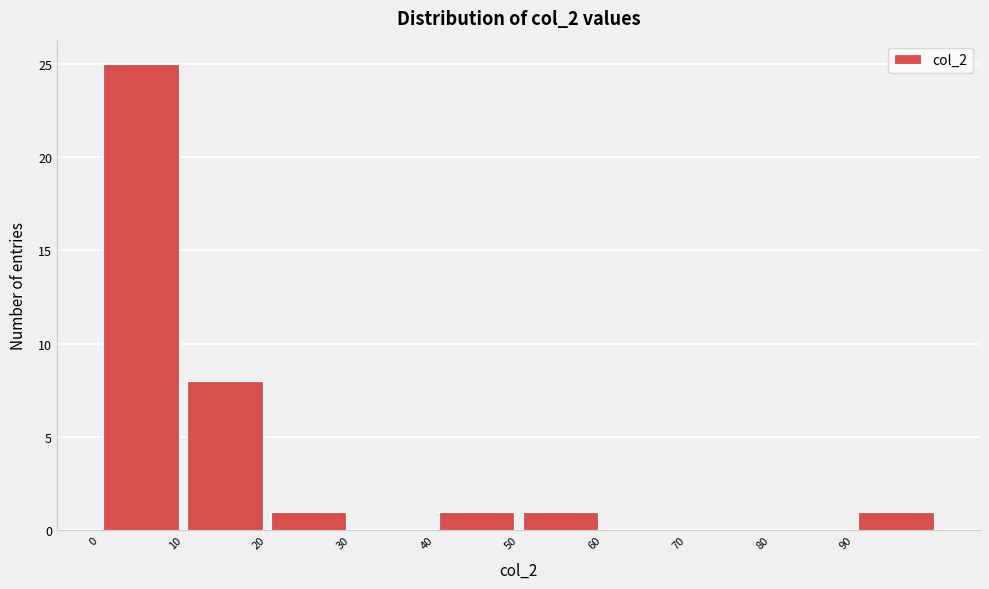

Which range on the x-axis has the tallest bar?

0 to 10